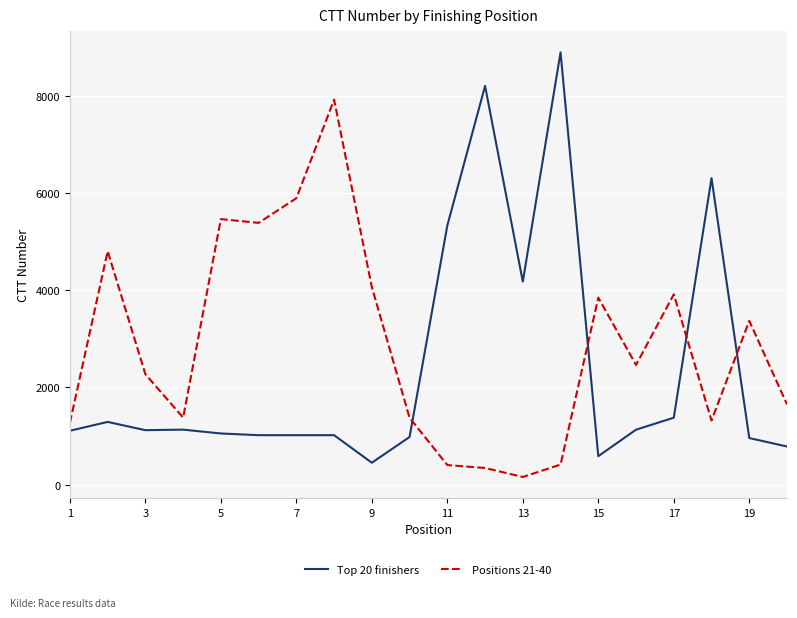

List the series in order of their overall mean, highest first.

Positions 21-40, Top 20 finishers